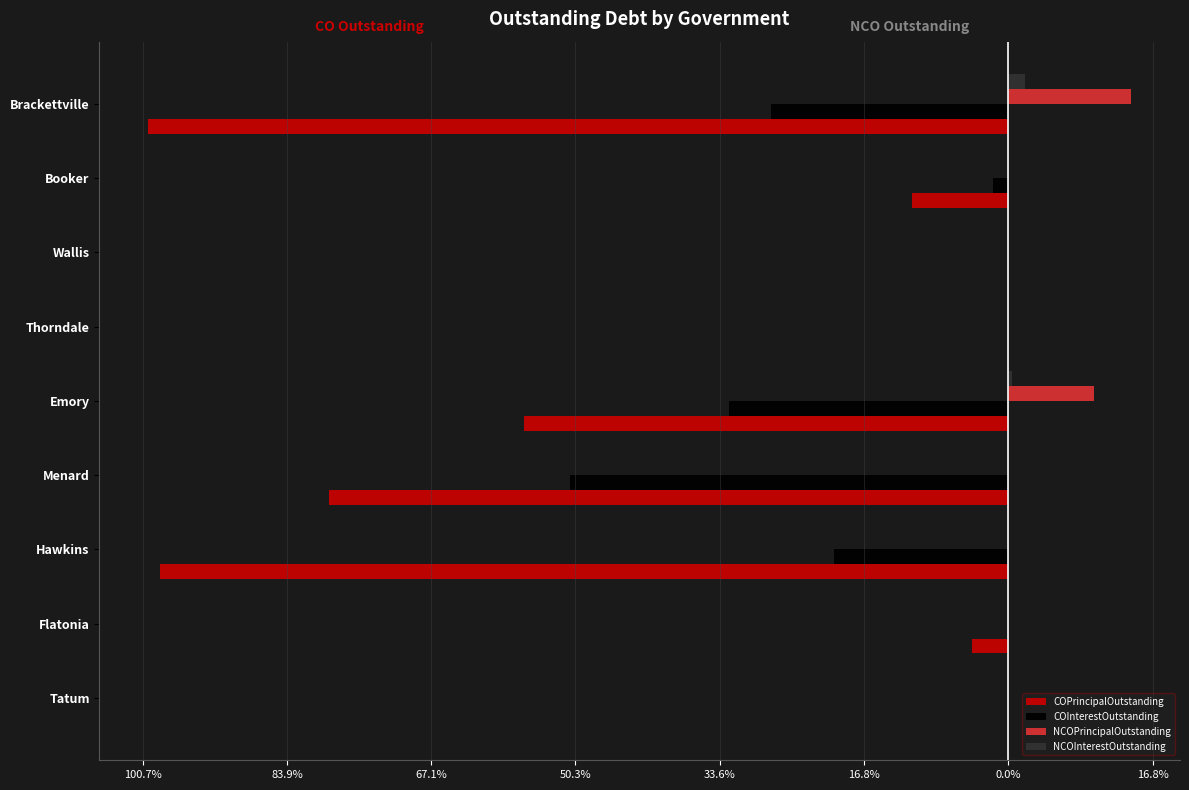

What are all the series names shown in the legend?

COPrincipalOutstanding, COInterestOutstanding, NCOPrincipalOutstanding, NCOInterestOutstanding